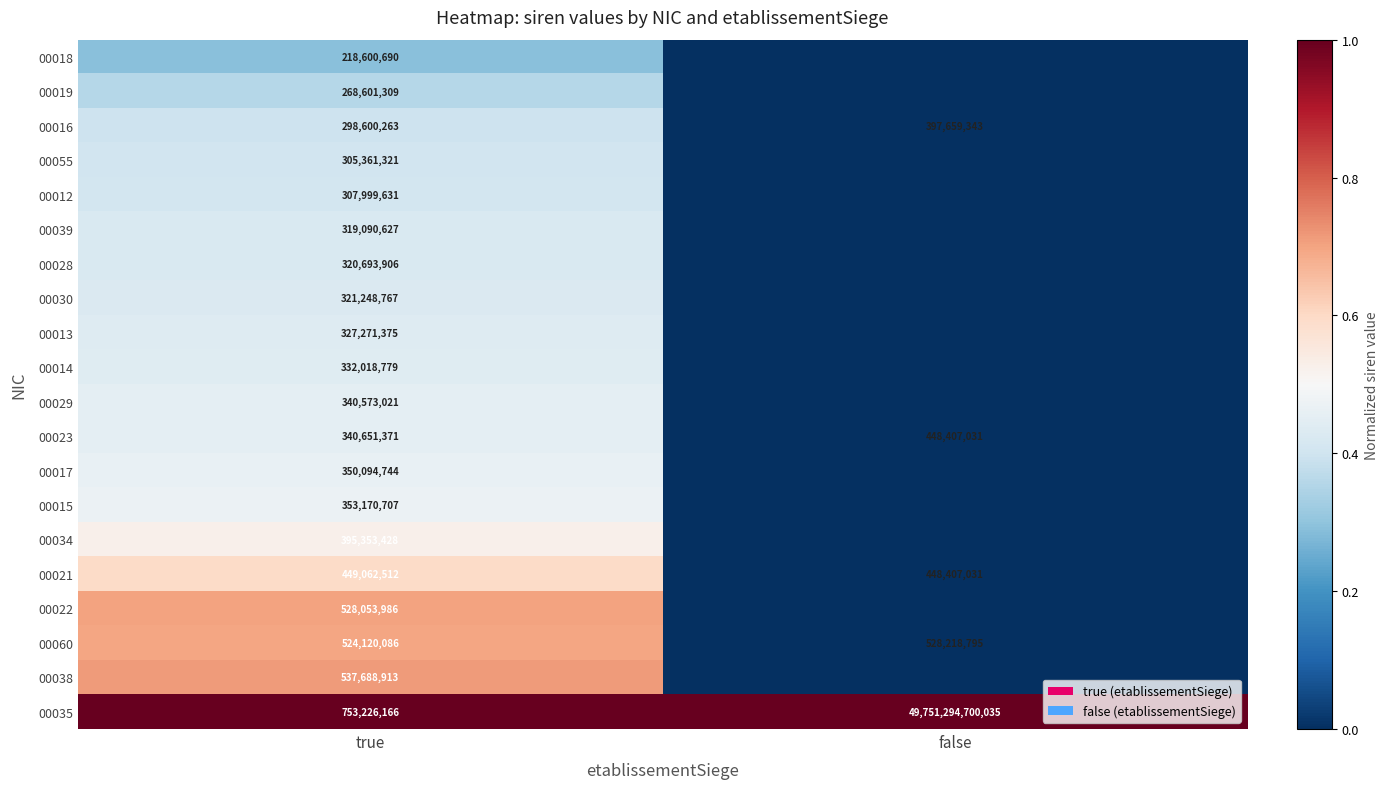

Rank the categories by 00035 value from lowest to highest.

true, false